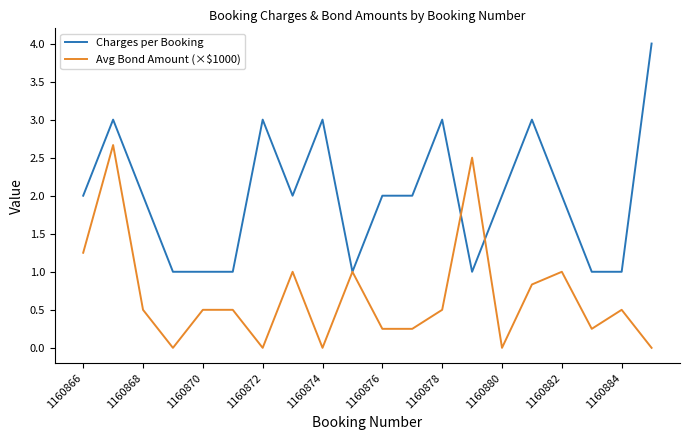

Which series has the largest range (max minus min)?

Charges per Booking